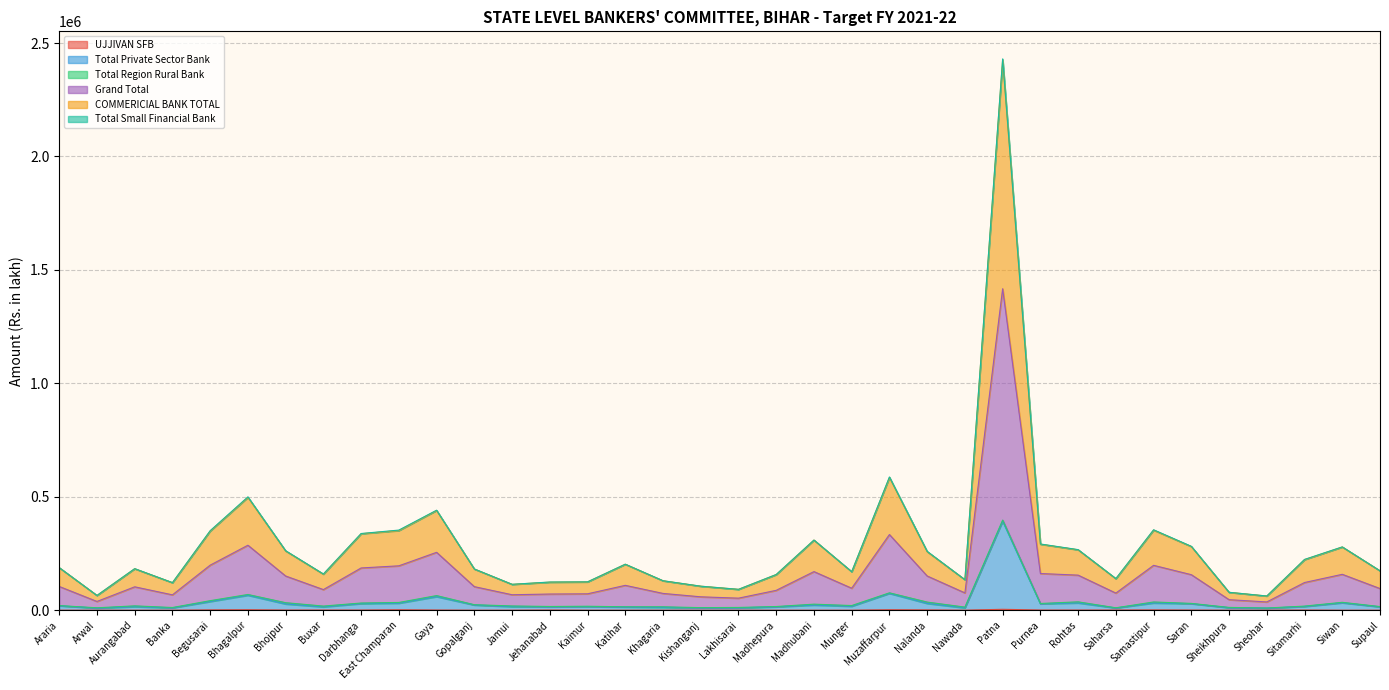

Does the chart have visible grid lines?

Yes